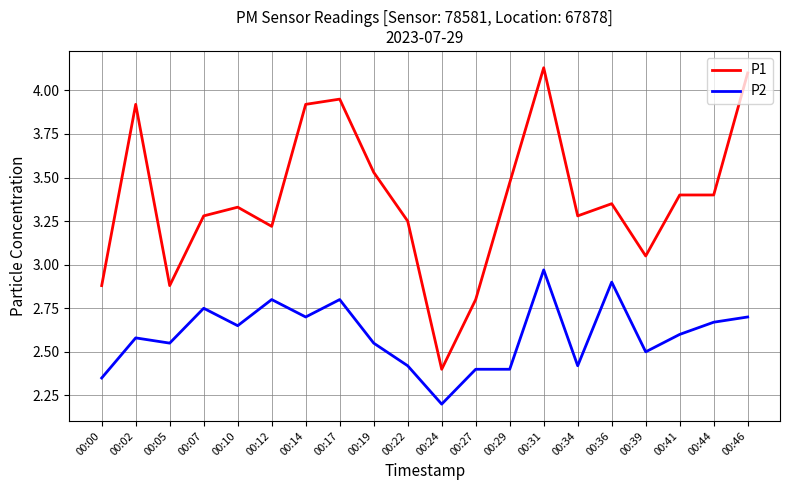

How many lines are shown in the chart?

2